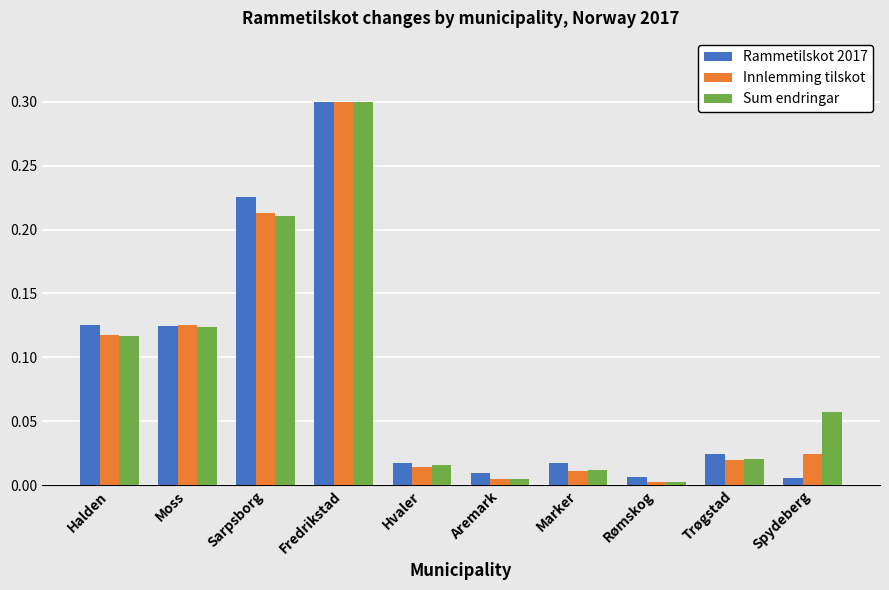

What is the difference between the maximum and minimum values in the Rammetilskot 2017 series?

0.3